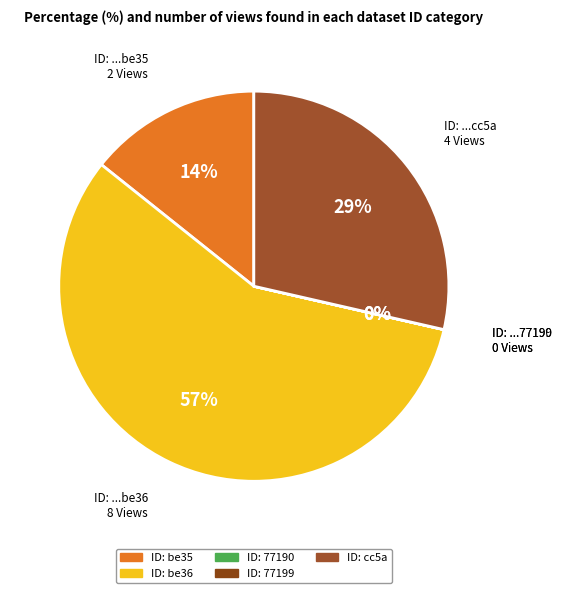

Rank the categories by value from lowest to highest.

649b8611078190f8a3e77190, 649b8612078190f899e77199, 5c6df811454ae304ffc1be35, 5ae9c661c8d8c9146b44cc5a, 5c6df811454ae304ffc1be36